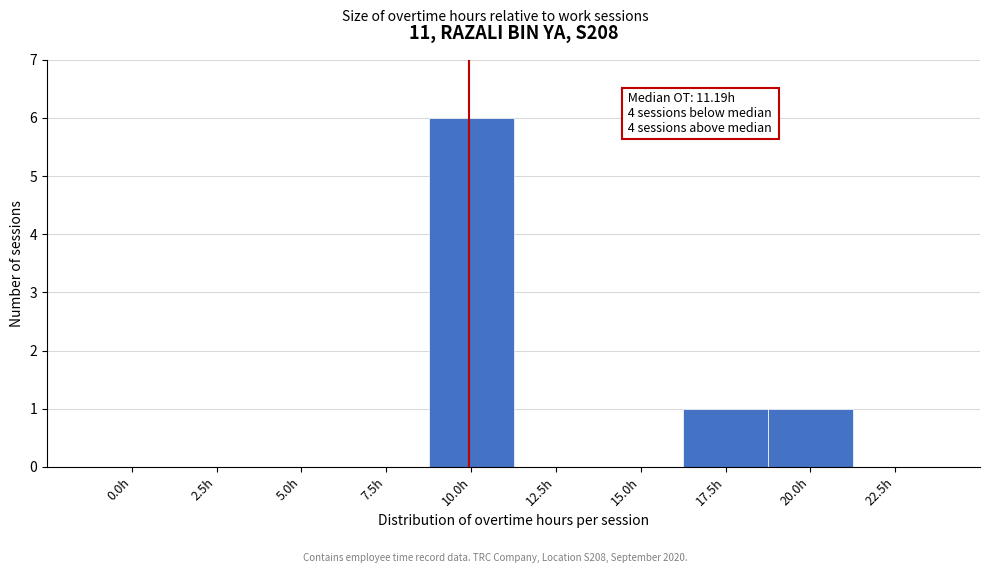

Reading right to left, extract all data points from this chart.

22.5h=0	20.0h=1	17.5h=1	15.0h=0	12.5h=0	10.0h=6	7.5h=0	5.0h=0	2.5h=0	0.0h=0